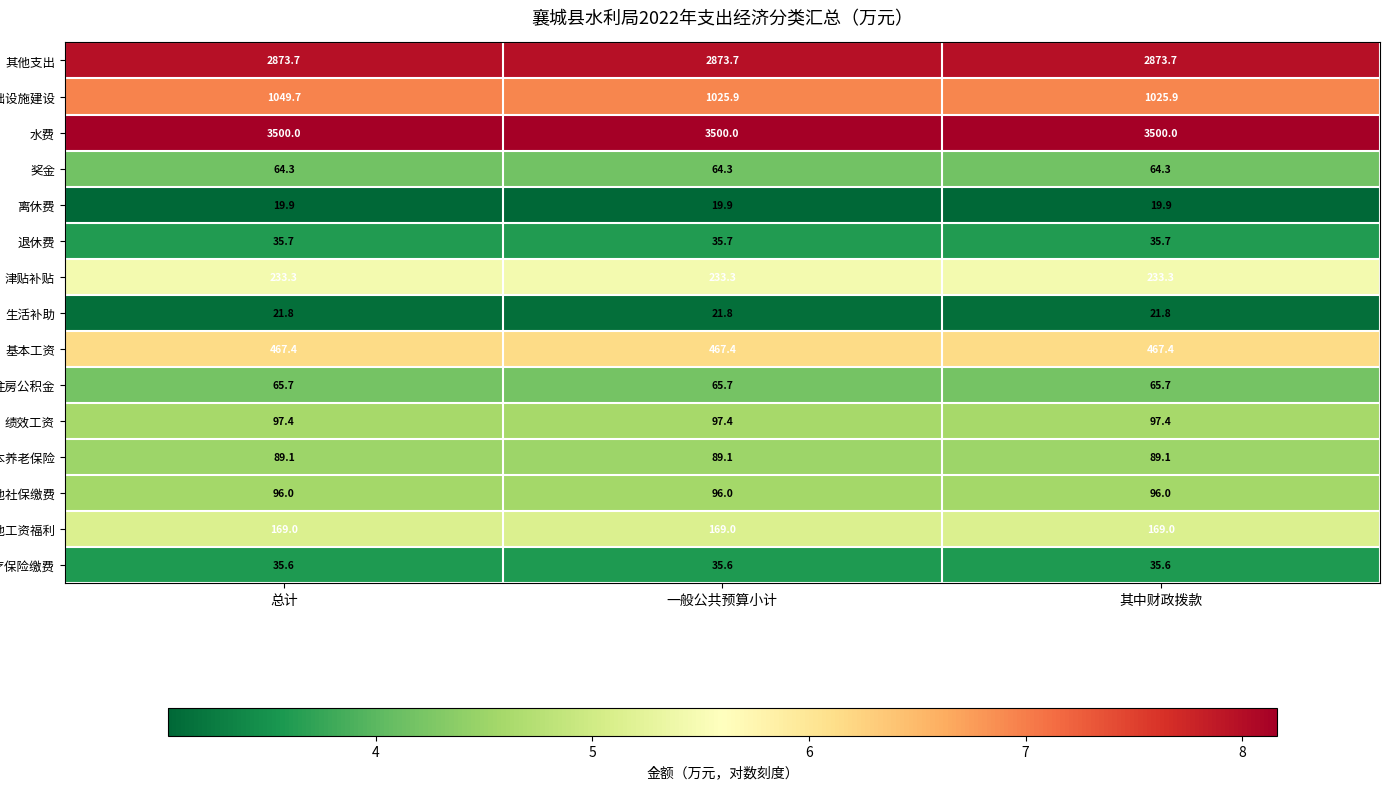

Count the number of categories in the chart.

3